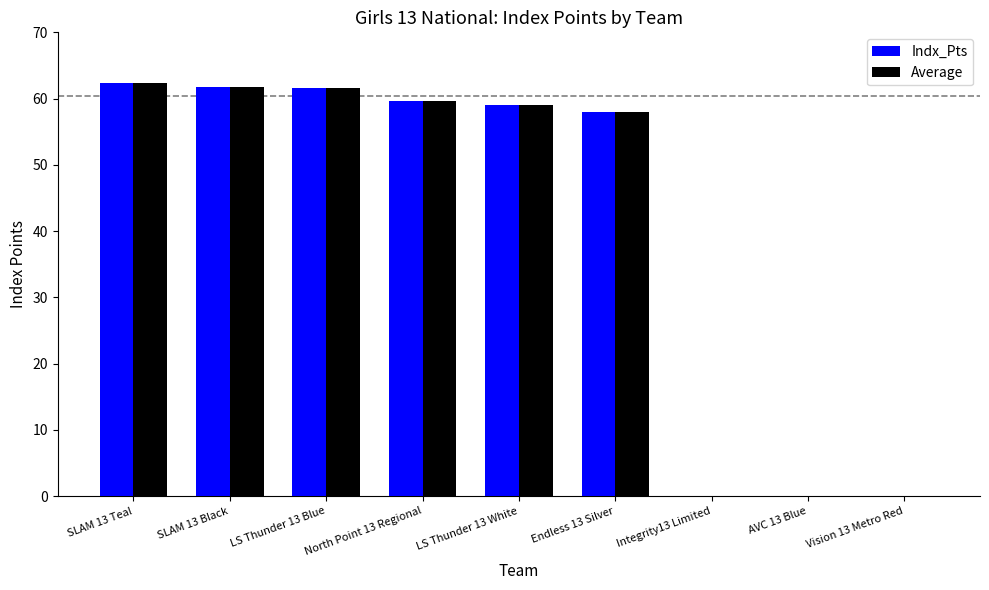

What is the greatest value displayed?

62.4